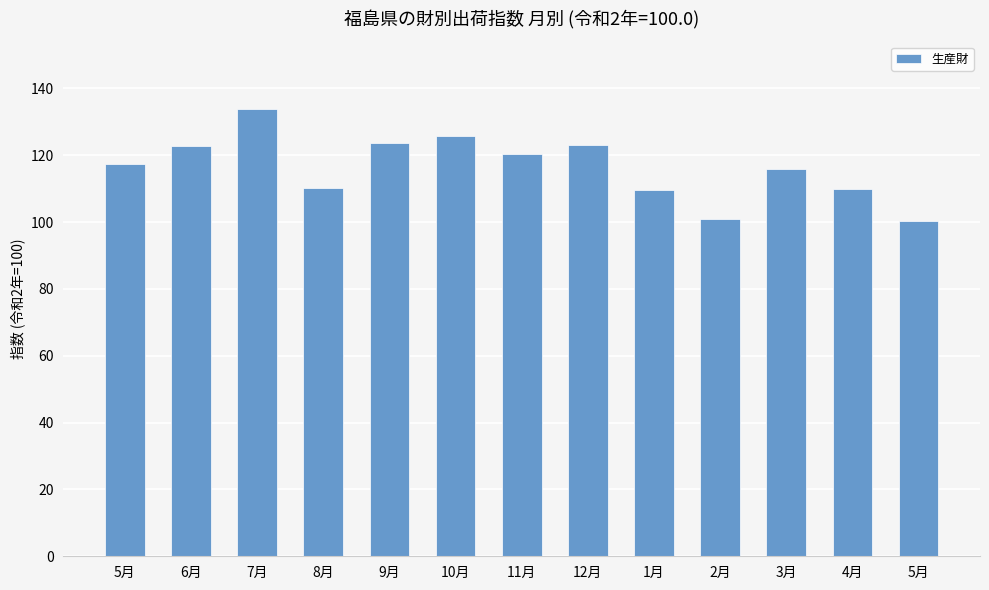

How many series are shown in this chart?

1